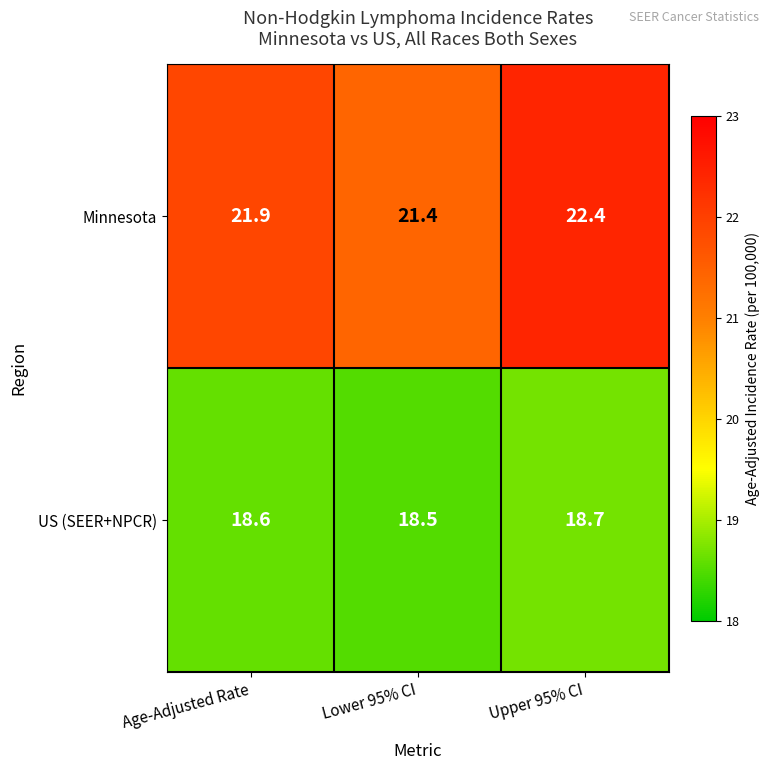

What is the sum of the US (SEER+NPCR) values at Lower 95% CI and Age-Adjusted Rate?

37.1